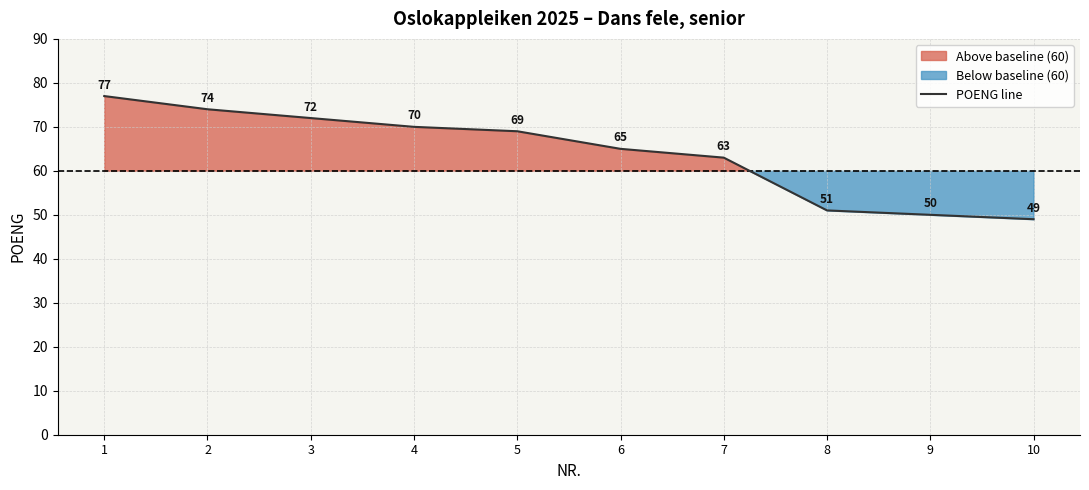

Count the number of categories in the chart.

10